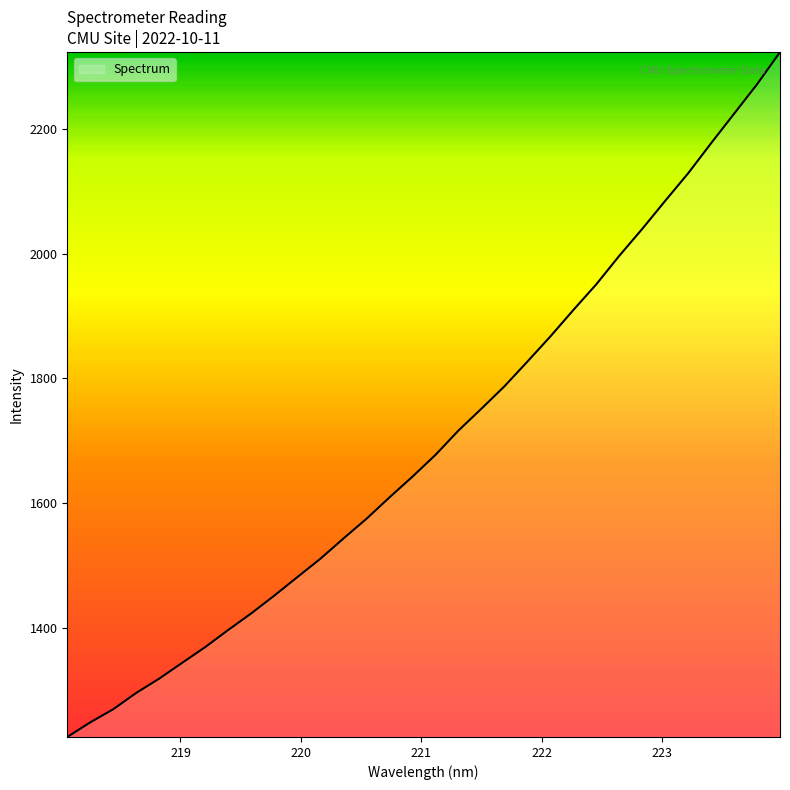

What is the difference between the maximum and minimum values?

1099.4